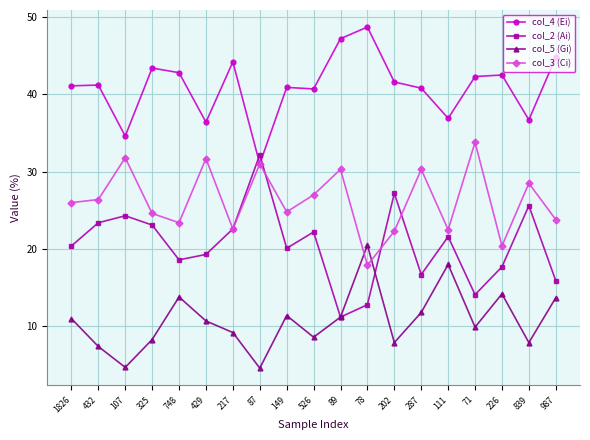

What is the difference between the maximum and minimum values in the col_3 (Ci) series?

15.9